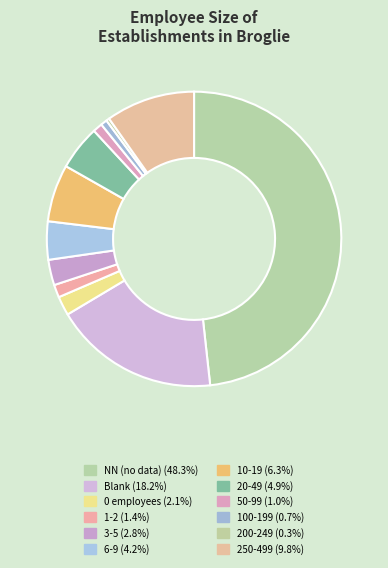

To the nearest percent, what is the average slice percentage?

8%